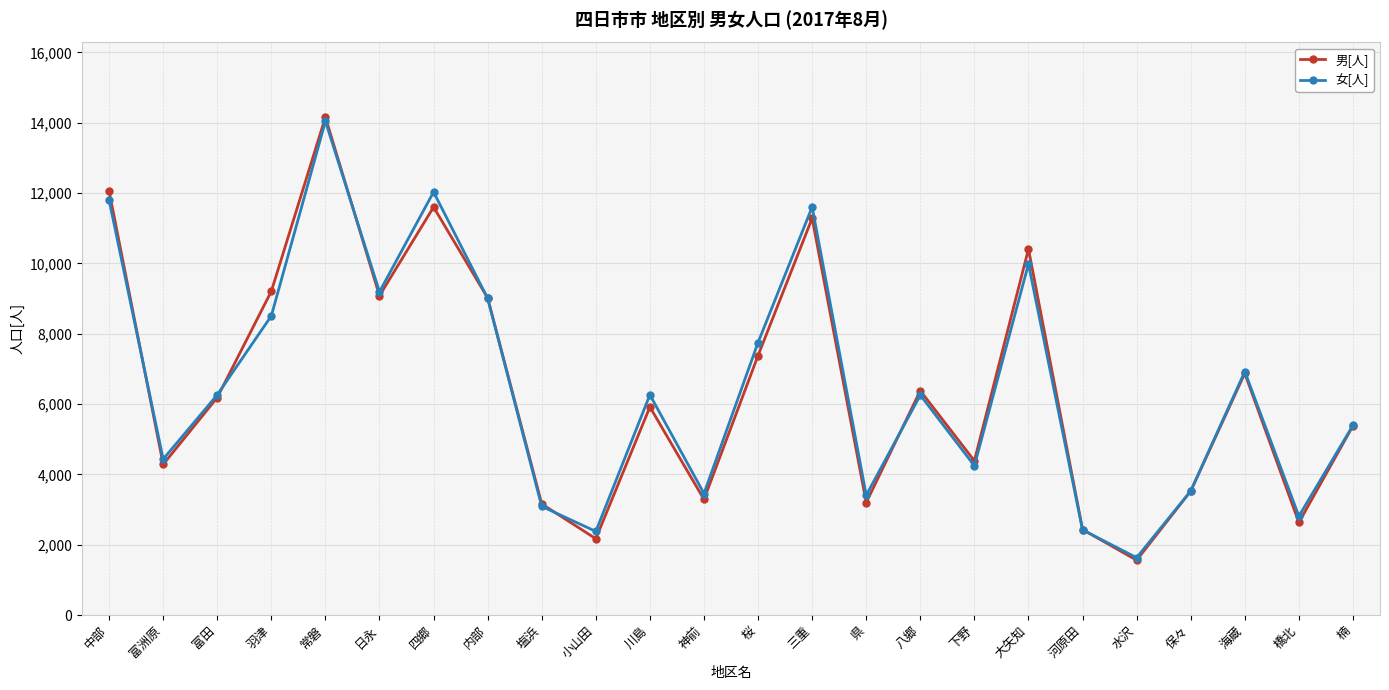

What is the highest value of the 女[人] series?

14045